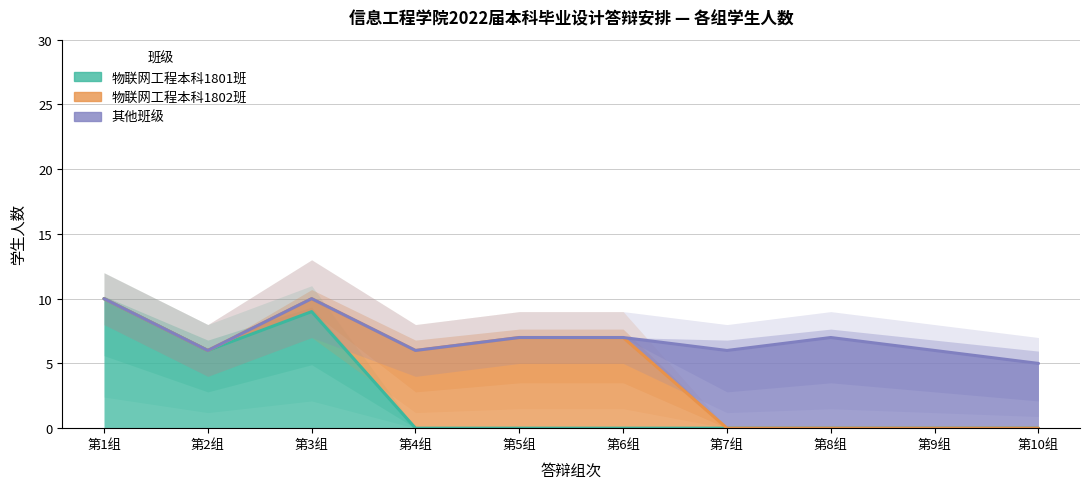

Reading left to right, extract all data points from this chart.

物联网工程本科1801班: 第1组=10	第2组=6	第3组=9	第4组=0	第5组=0	第6组=0	第7组=0	第8组=0	第9组=0	第10组=0
物联网工程本科1802班: 第1组=0	第2组=0	第3组=1	第4组=6	第5组=7	第6组=7	第7组=0	第8组=0	第9组=0	第10组=0
其他班级: 第1组=0	第2组=0	第3组=0	第4组=0	第5组=0	第6组=0	第7组=6	第8组=7	第9组=6	第10组=5